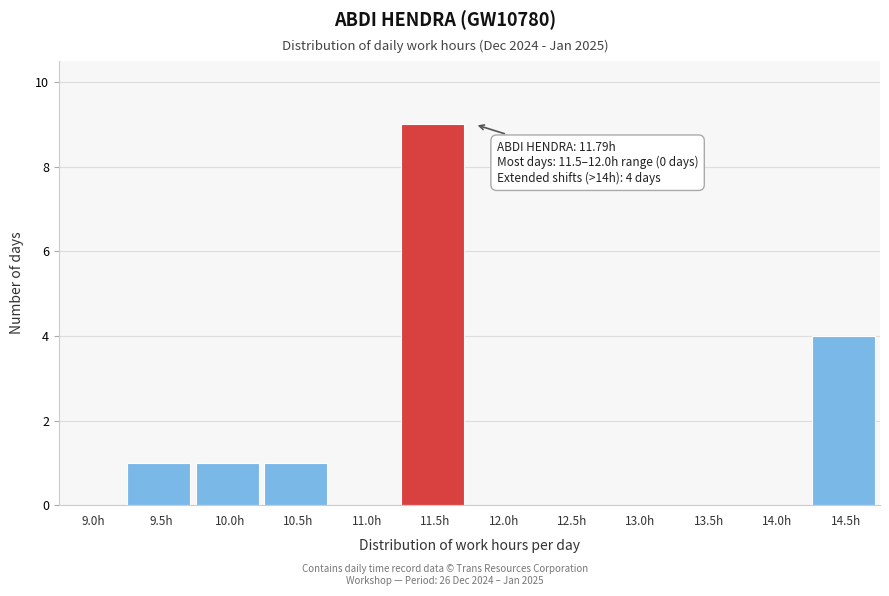

Reading right to left, what are all the values shown in this chart?

14.5h=4	14.0h=0	13.5h=0	13.0h=0	12.5h=0	12.0h=0	11.5h=9	11.0h=0	10.5h=1	10.0h=1	9.5h=1	9.0h=0